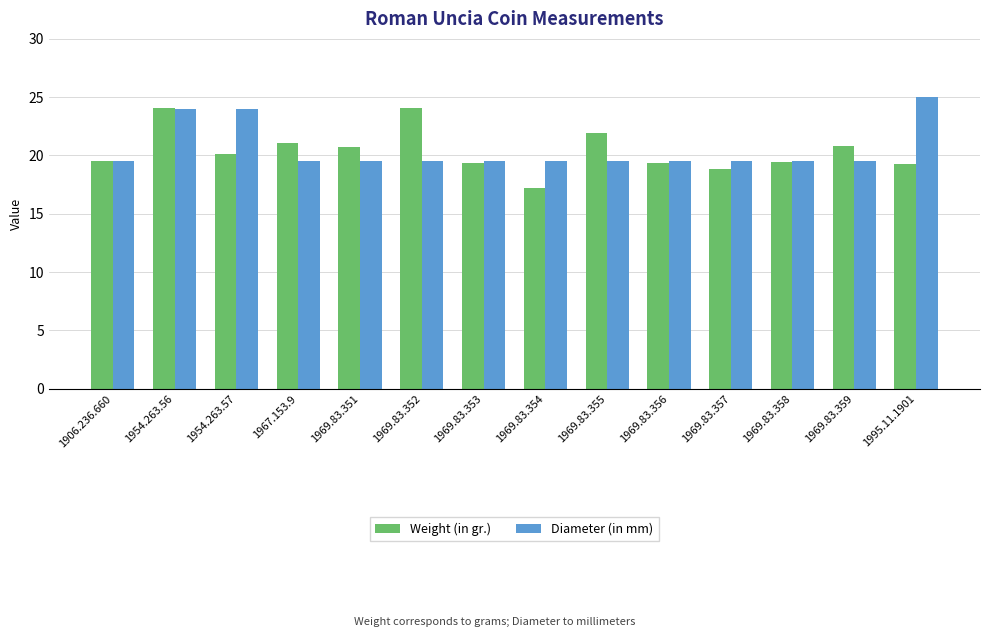

Does the chart contain any negative values?

No